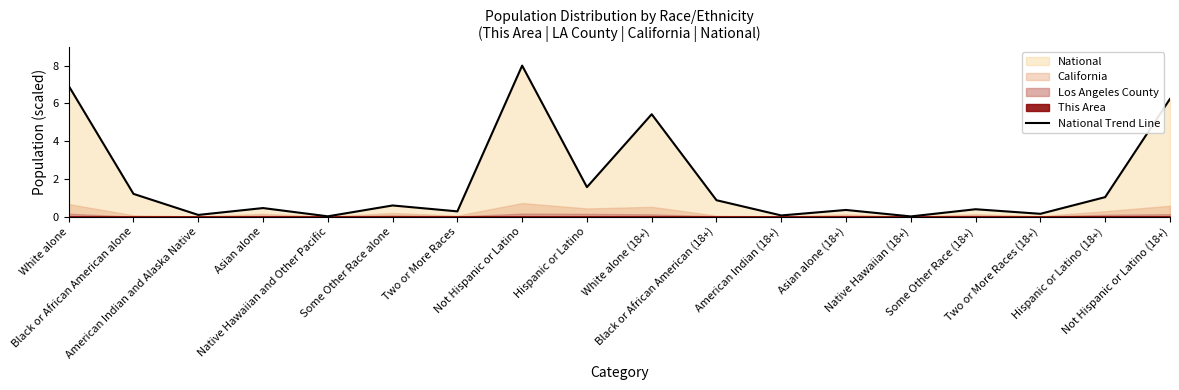

The value at Hispanic or Latino is 2.2. True or false?

False